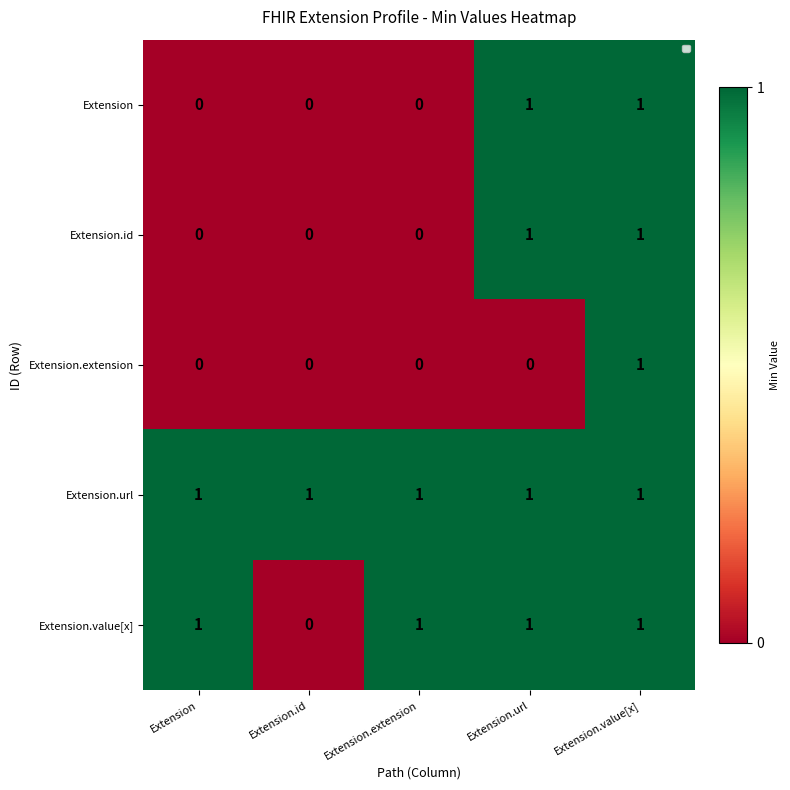

At how many categories does at least one series exceed 0?

5